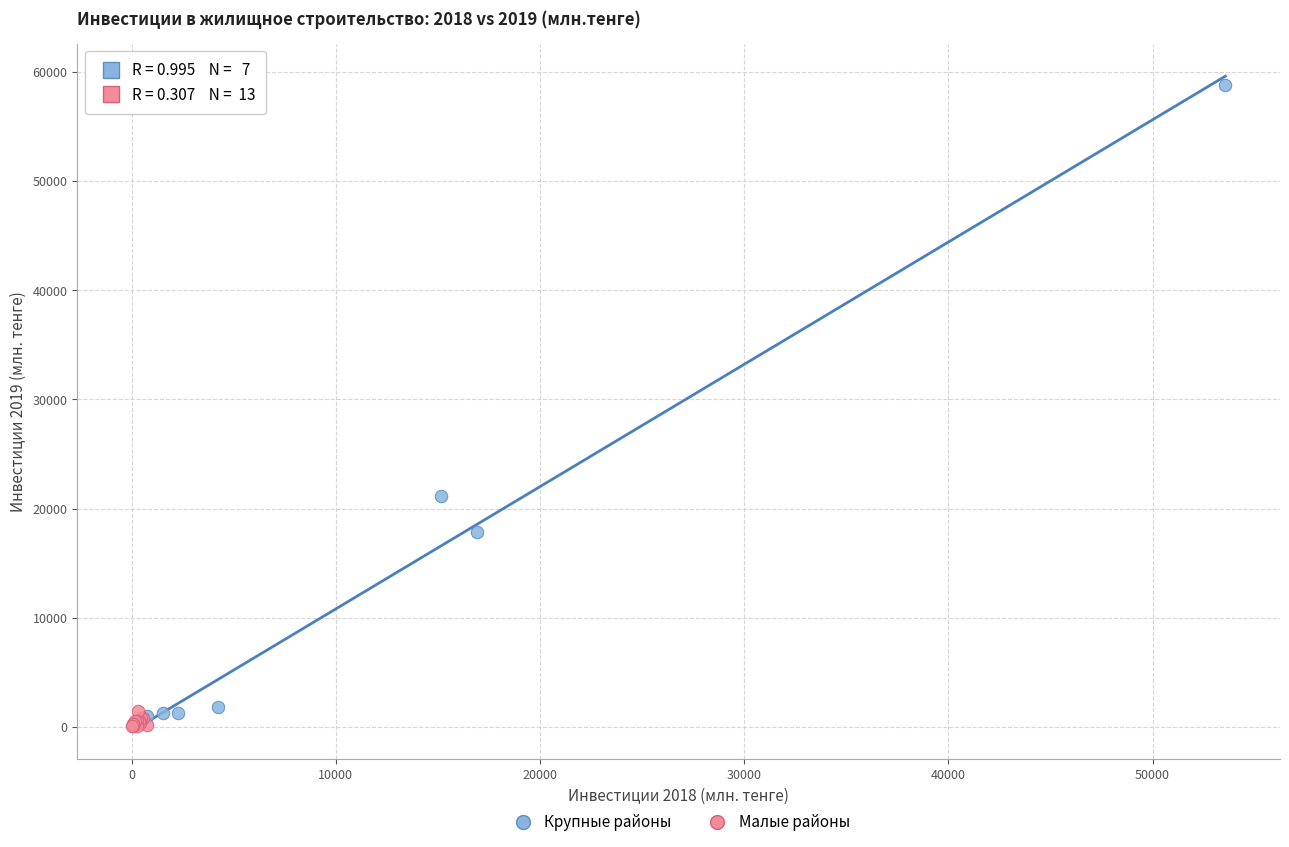

Which series contains the highest Y value?

Крупные районы